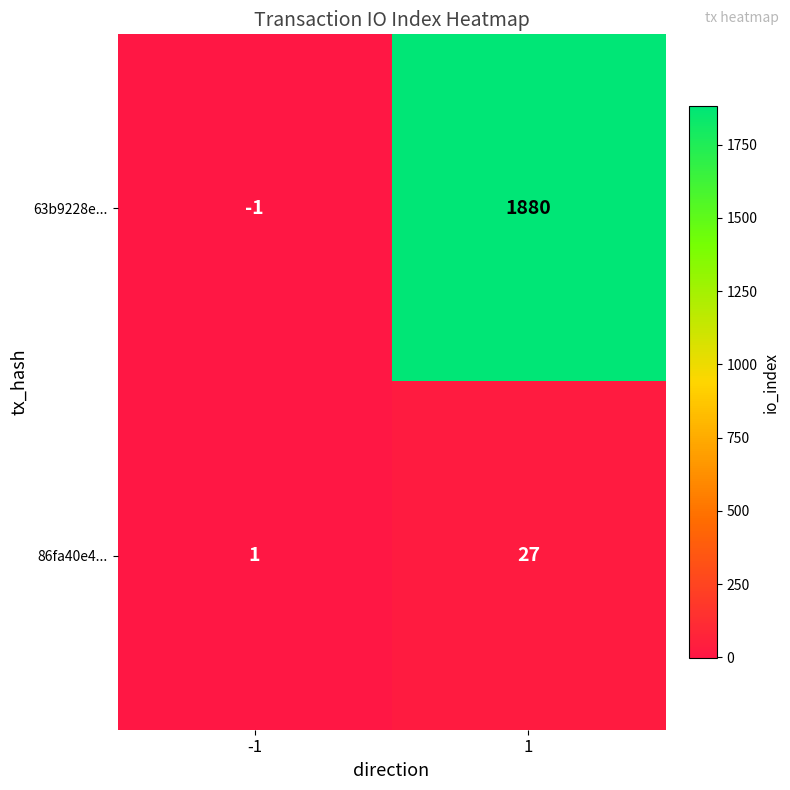

How many series are shown in this chart?

2